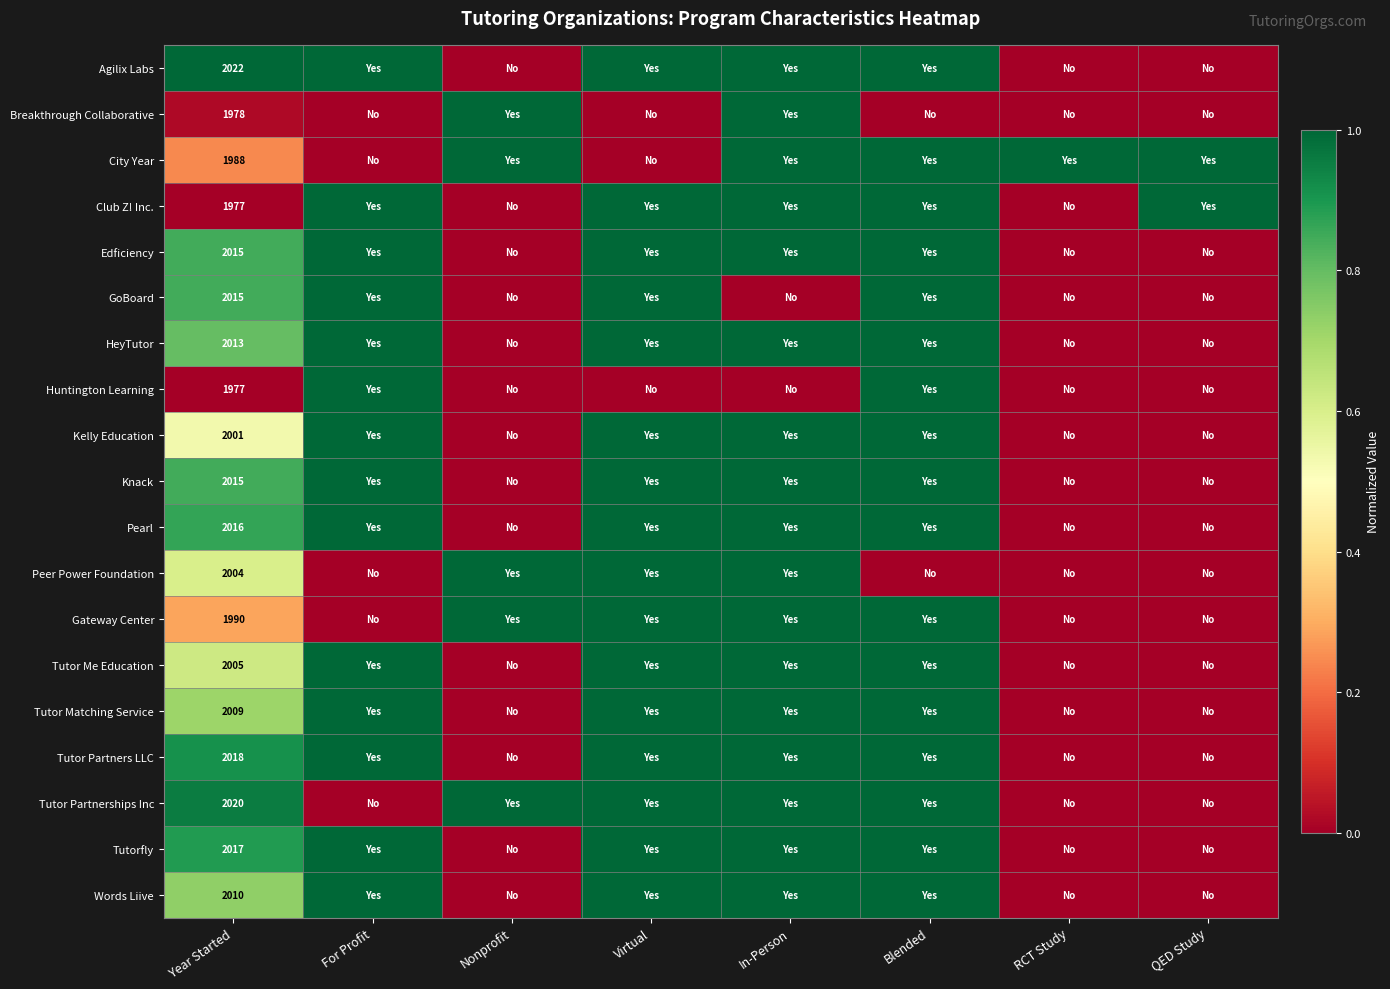

How many data points does each series have?

8